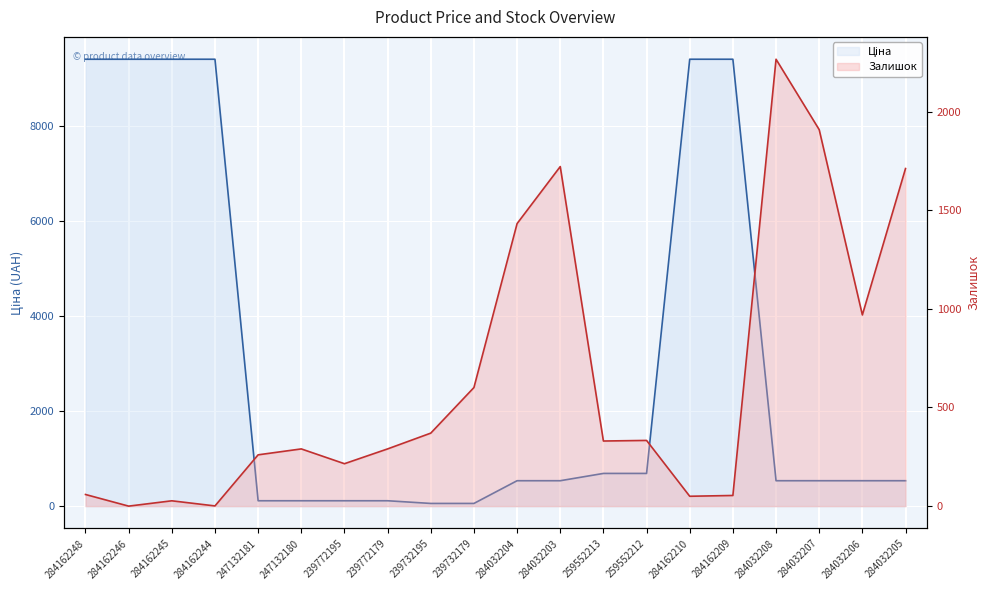

What is the value of the Залишок point at the 8th from the left?

290.0